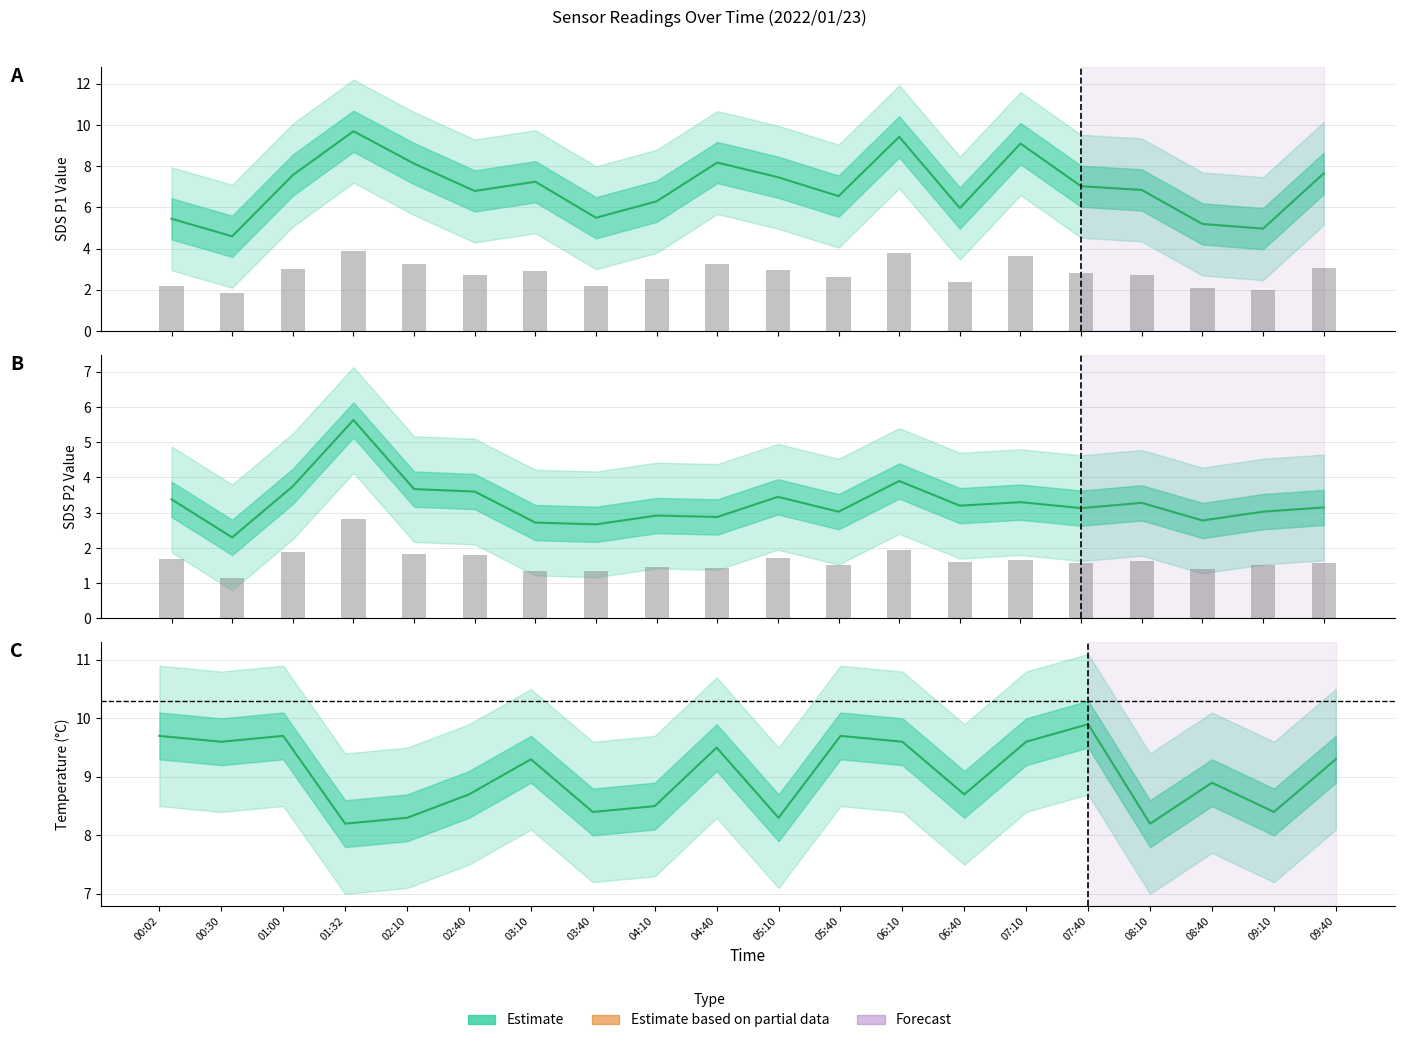

Which series has the widest spread of values?

SDS_P1